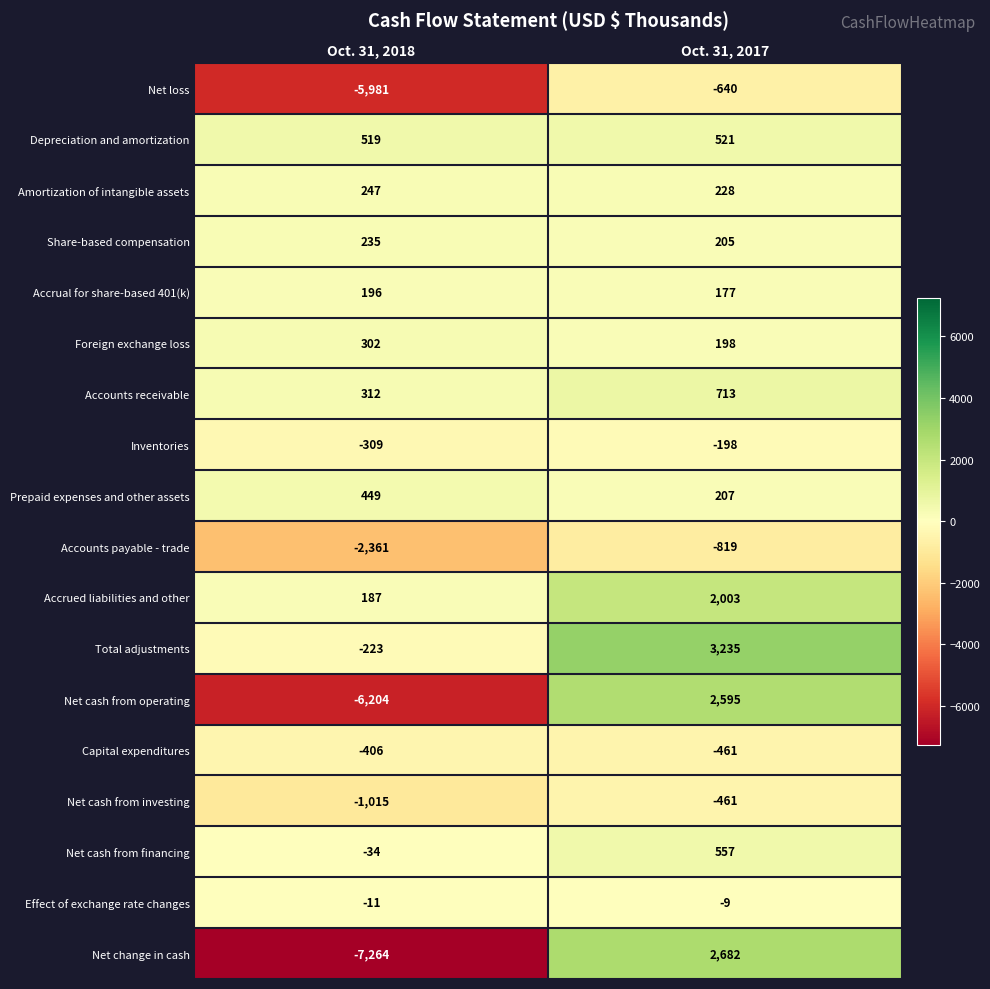

At which category does the chart reach its peak across all series?

Oct. 31, 2017